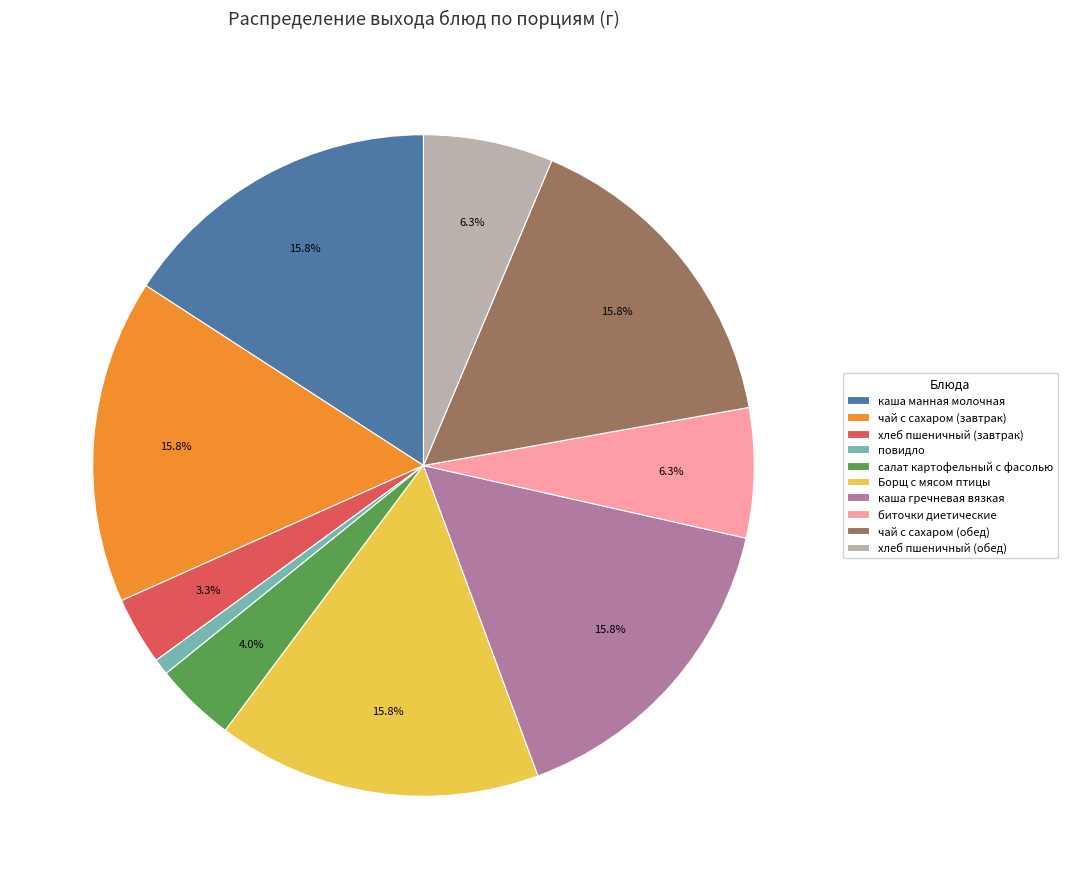

What percentage is the Борщ с мясом птицы slice, to the nearest percent?

16%